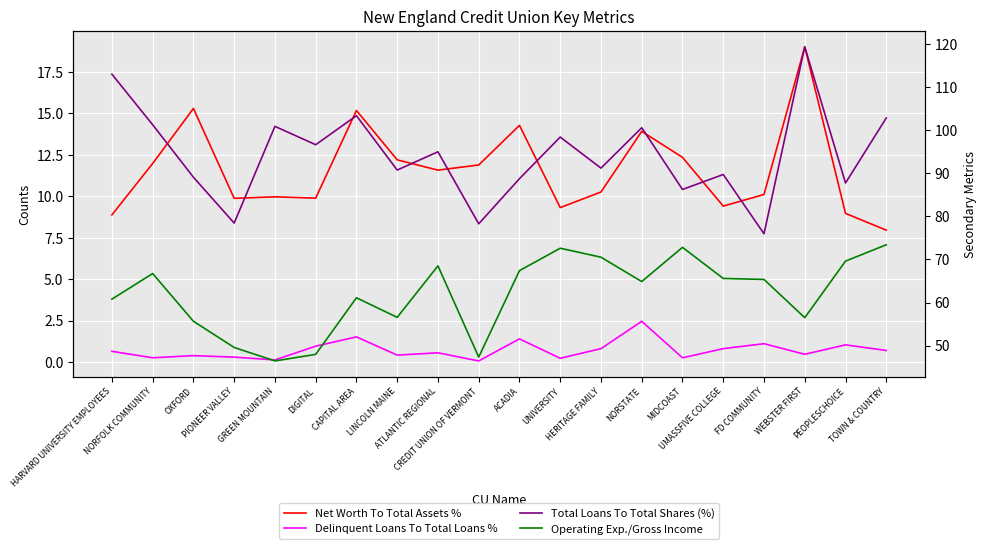

True or false: Operating Exp./Gross Income and Total Loans To Total Shares (%) intersect in this chart.

False